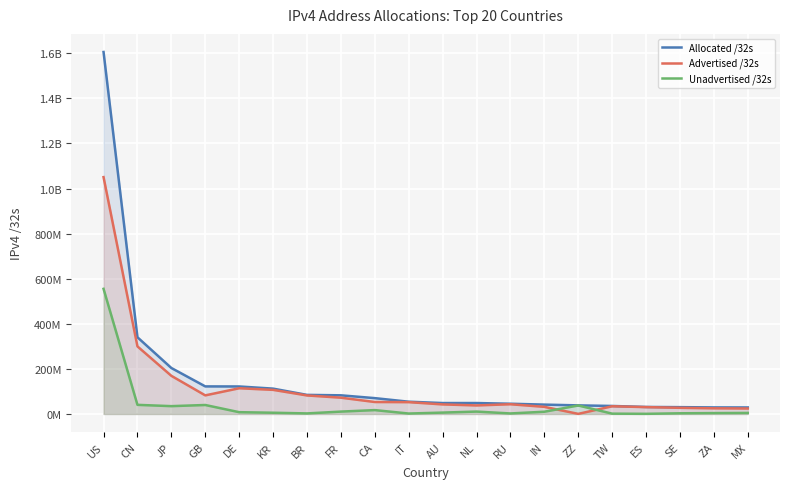

After their last crossing, which series has the higher values: Unadvertised /32s or Advertised /32s?

Advertised /32s